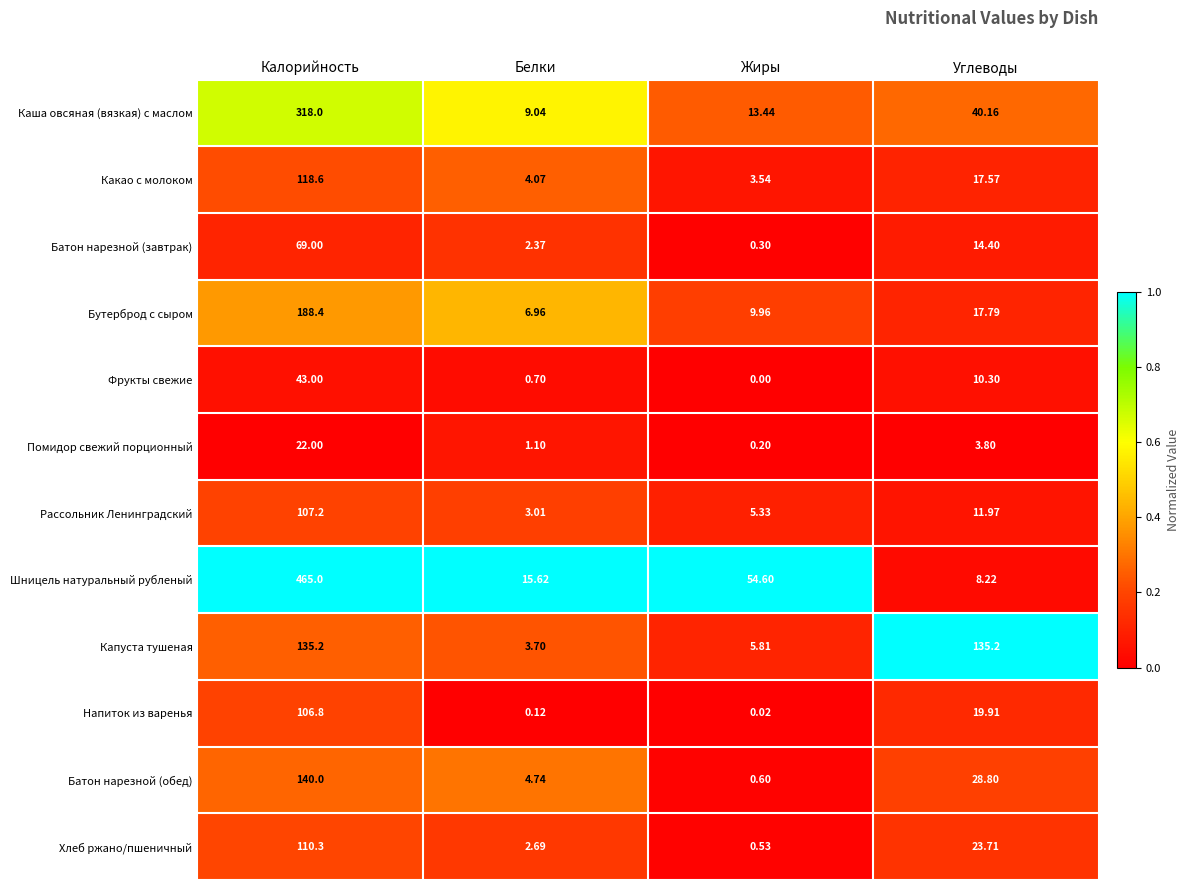

At which label does Капуста тушеная first exceed 135?

Калорийность